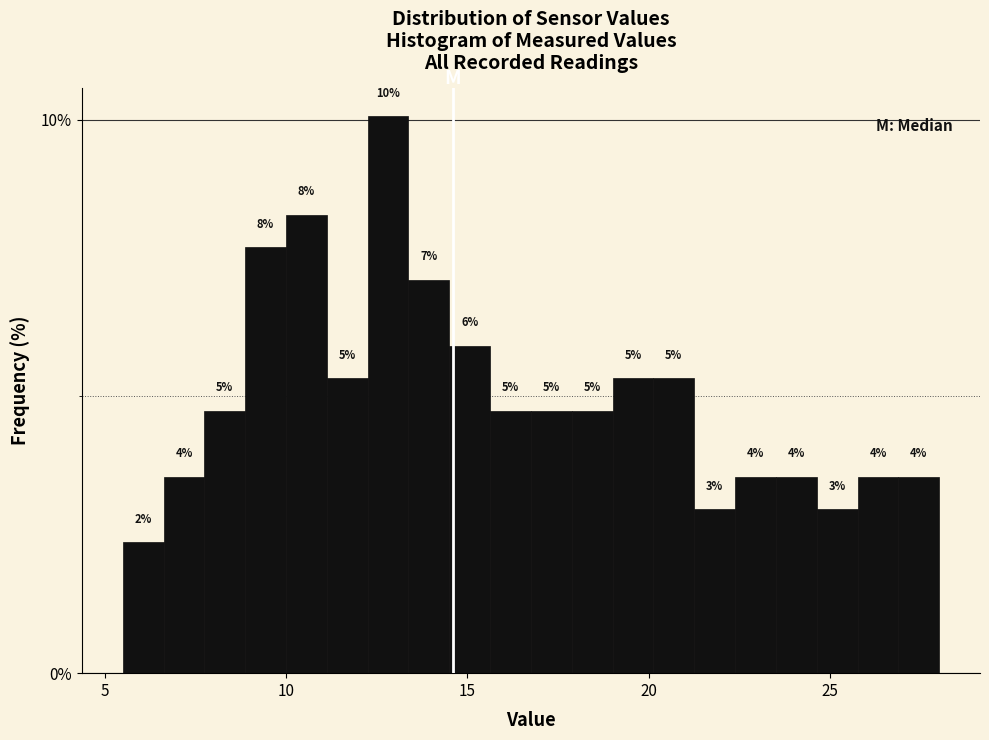

Around what value on the x-axis is the tallest bar? Give the approximate position of its centre, as read against the axis.

13.0